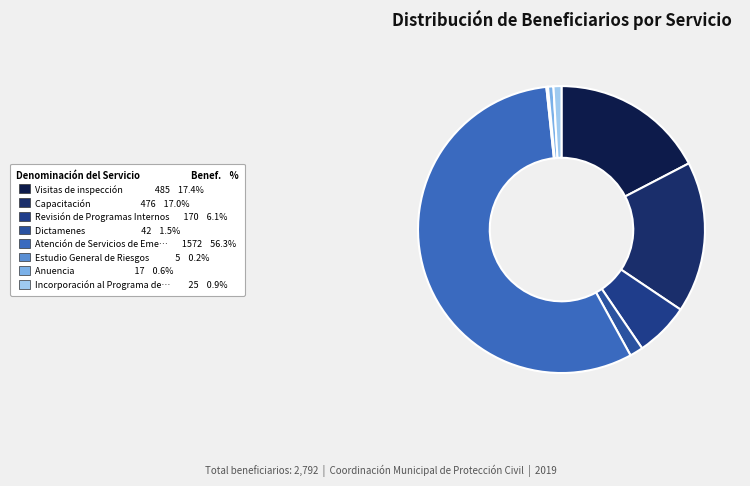

To the nearest percent, what is the average slice percentage?

12%